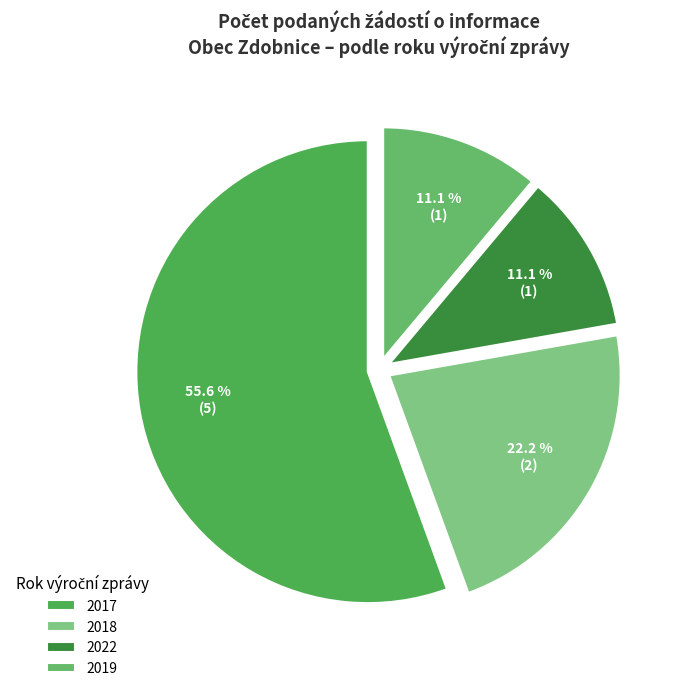

Does 2017 represent more than half of the total?

Yes